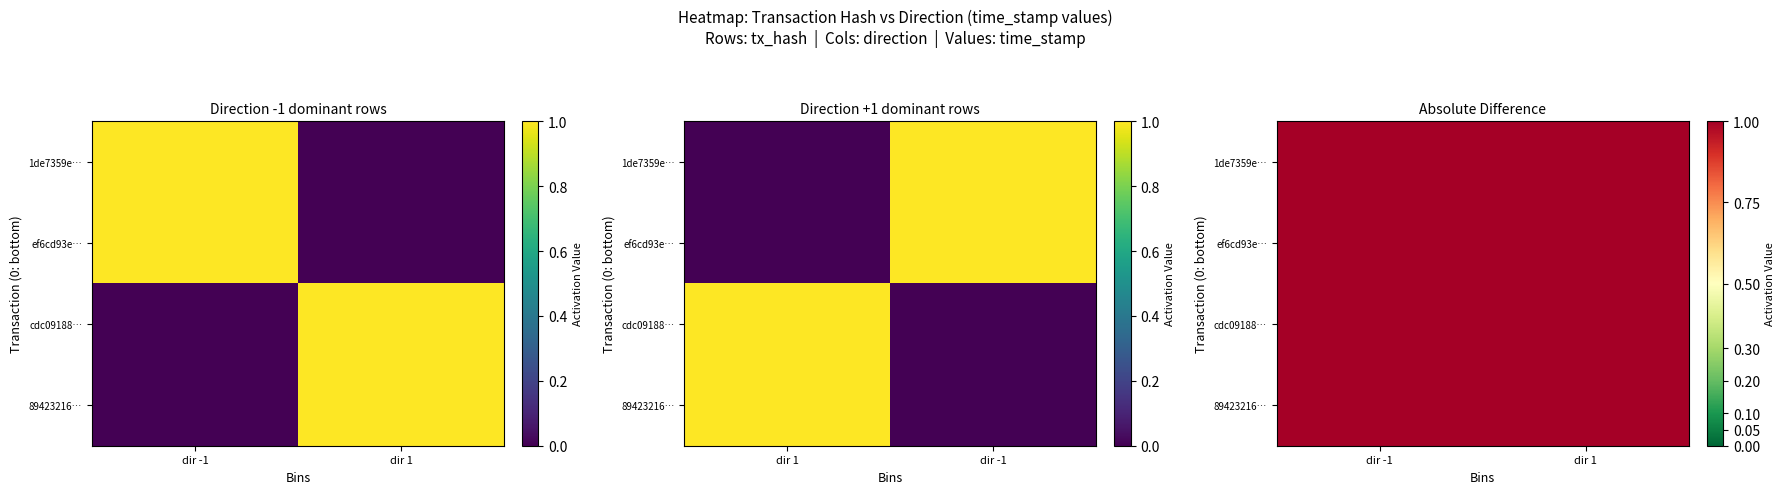

Which series changed the most between dir -1 and dir 1?

1de7359e…